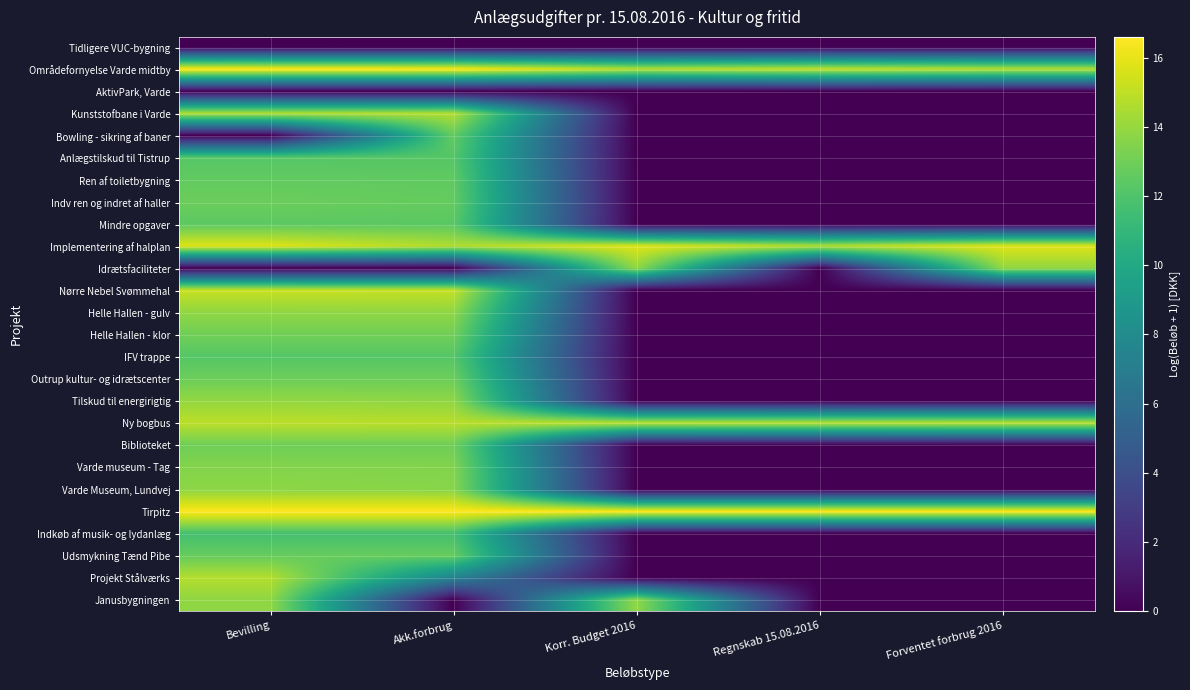

Reading right to left, what are all the values shown in this chart?

Tidligere VUC-bygning: Forventet forbrug 2016=0.0	Regnskab 15.08.2016=0.0	Korr. Budget 2016=0.0	Akk.forbrug=0.0	Bevilling=0.0
Områdefornyelse Varde midtby: Forventet forbrug 2016=14.7	Regnskab 15.08.2016=15.1	Korr. Budget 2016=14.7	Akk.forbrug=16.5	Bevilling=16.6
AktivPark, Varde: Forventet forbrug 2016=0.0	Regnskab 15.08.2016=0.0	Korr. Budget 2016=0.0	Akk.forbrug=0.0	Bevilling=0.0
Kunststofbane i Varde: Forventet forbrug 2016=0.0	Regnskab 15.08.2016=0.0	Korr. Budget 2016=0.0	Akk.forbrug=14.7	Bevilling=14.6
Bowling - sikring af baner: Forventet forbrug 2016=0.0	Regnskab 15.08.2016=0.0	Korr. Budget 2016=0.0	Akk.forbrug=12.6	Bevilling=0.0
Anlægstilskud til Tistrup: Forventet forbrug 2016=0.0	Regnskab 15.08.2016=0.0	Korr. Budget 2016=0.0	Akk.forbrug=12.2	Bevilling=12.2
Ren af toiletbygning: Forventet forbrug 2016=0.0	Regnskab 15.08.2016=0.0	Korr. Budget 2016=0.0	Akk.forbrug=12.5	Bevilling=12.6
Indv ren og indret af haller: Forventet forbrug 2016=0.0	Regnskab 15.08.2016=0.0	Korr. Budget 2016=0.0	Akk.forbrug=12.7	Bevilling=12.8
Mindre opgaver: Forventet forbrug 2016=0.0	Regnskab 15.08.2016=0.0	Korr. Budget 2016=0.0	Akk.forbrug=12.4	Bevilling=12.4
Implementering af halplan: Forventet forbrug 2016=15.8	Regnskab 15.08.2016=14.6	Korr. Budget 2016=15.8	Akk.forbrug=14.6	Bevilling=15.8
Idrætsfaciliteter: Forventet forbrug 2016=13.8	Regnskab 15.08.2016=0.0	Korr. Budget 2016=13.8	Akk.forbrug=0.0	Bevilling=0.0
Nørre Nebel Svømmehal: Forventet forbrug 2016=0.0	Regnskab 15.08.2016=0.0	Korr. Budget 2016=0.0	Akk.forbrug=15.1	Bevilling=15.2
Helle Hallen - gulv: Forventet forbrug 2016=0.0	Regnskab 15.08.2016=0.0	Korr. Budget 2016=0.0	Akk.forbrug=13.8	Bevilling=13.8
Helle Hallen - klor: Forventet forbrug 2016=0.0	Regnskab 15.08.2016=0.0	Korr. Budget 2016=0.0	Akk.forbrug=13.0	Bevilling=13.0
IFV trappe: Forventet forbrug 2016=0.0	Regnskab 15.08.2016=0.0	Korr. Budget 2016=0.0	Akk.forbrug=12.2	Bevilling=12.2
Outrup kultur- og idrætscenter: Forventet forbrug 2016=0.0	Regnskab 15.08.2016=0.0	Korr. Budget 2016=0.0	Akk.forbrug=12.9	Bevilling=12.9
Tilskud til energirigtig: Forventet forbrug 2016=0.0	Regnskab 15.08.2016=0.0	Korr. Budget 2016=0.0	Akk.forbrug=13.8	Bevilling=13.9
Ny bogbus: Forventet forbrug 2016=14.9	Regnskab 15.08.2016=14.8	Korr. Budget 2016=14.9	Akk.forbrug=14.8	Bevilling=14.9
Biblioteket: Forventet forbrug 2016=0.0	Regnskab 15.08.2016=0.0	Korr. Budget 2016=0.0	Akk.forbrug=13.0	Bevilling=13.0
Varde museum - Tag: Forventet forbrug 2016=0.0	Regnskab 15.08.2016=0.0	Korr. Budget 2016=0.0	Akk.forbrug=13.5	Bevilling=13.5
Varde Museum, Lundvej: Forventet forbrug 2016=0.0	Regnskab 15.08.2016=0.0	Korr. Budget 2016=0.0	Akk.forbrug=13.6	Bevilling=13.7
Tirpitz: Forventet forbrug 2016=16.5	Regnskab 15.08.2016=16.5	Korr. Budget 2016=16.5	Akk.forbrug=16.5	Bevilling=16.5
Indkøb af musik- og lydanlæg: Forventet forbrug 2016=0.0	Regnskab 15.08.2016=0.0	Korr. Budget 2016=0.0	Akk.forbrug=11.7	Bevilling=11.7
Udsmykning Tænd Pibe: Forventet forbrug 2016=0.0	Regnskab 15.08.2016=0.0	Korr. Budget 2016=0.0	Akk.forbrug=12.7	Bevilling=12.7
Projekt Stålværks: Forventet forbrug 2016=0.0	Regnskab 15.08.2016=0.0	Korr. Budget 2016=0.0	Akk.forbrug=7.4	Bevilling=14.7
Janusbygningen: Forventet forbrug 2016=0.0	Regnskab 15.08.2016=0.0	Korr. Budget 2016=13.8	Akk.forbrug=0.0	Bevilling=13.8